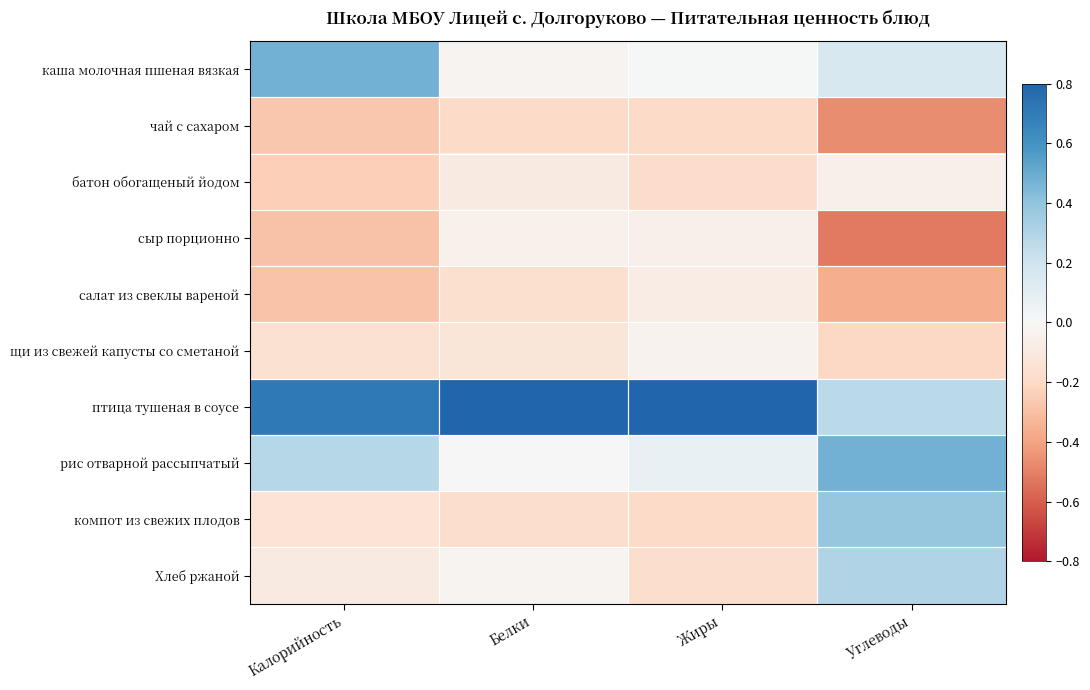

At how many categories does at least one series exceed 0?

4